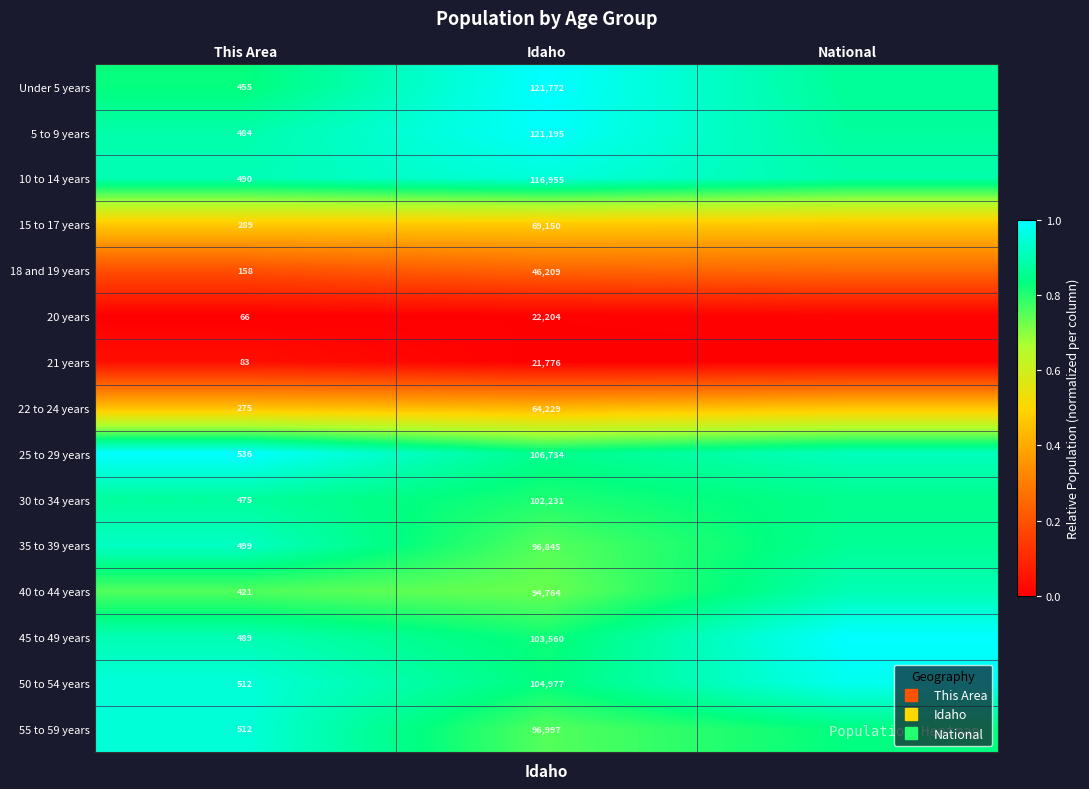

What is the difference between the highest and lowest values at Idaho?

1.0